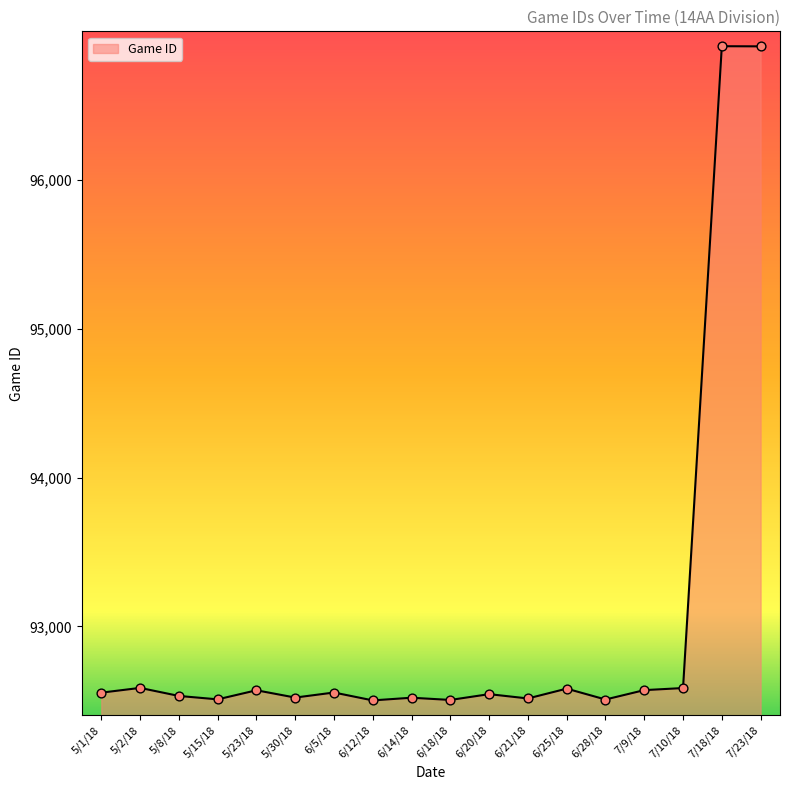

What is the change in value from 5/1/18 to 6/25/18?

+27